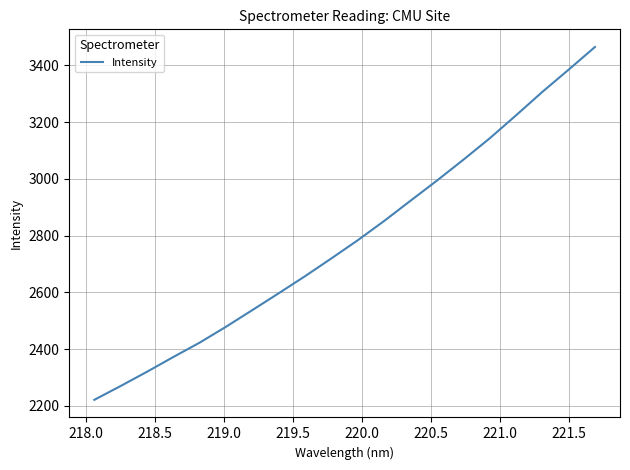

Does the chart have visible grid lines?

Yes